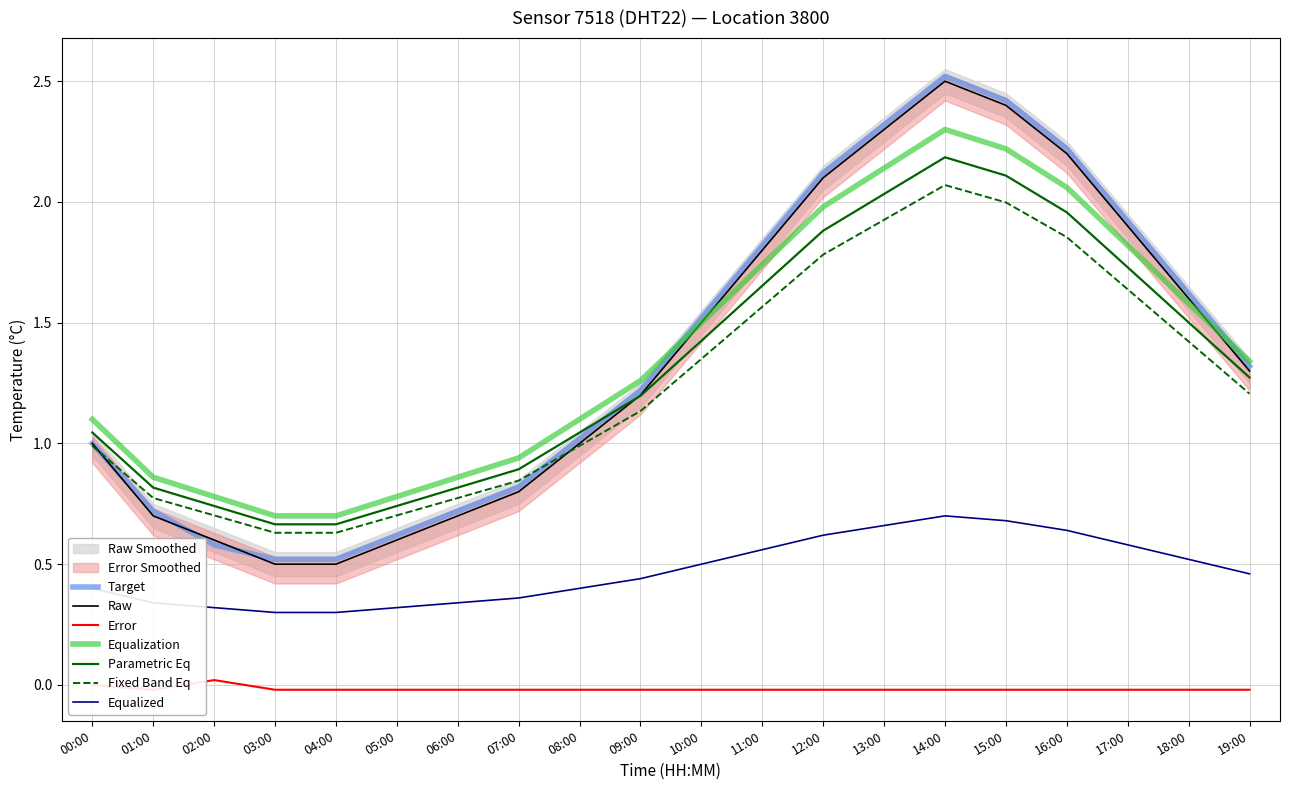

True or false: temperature has more than 2 points higher than both neighbors.

False